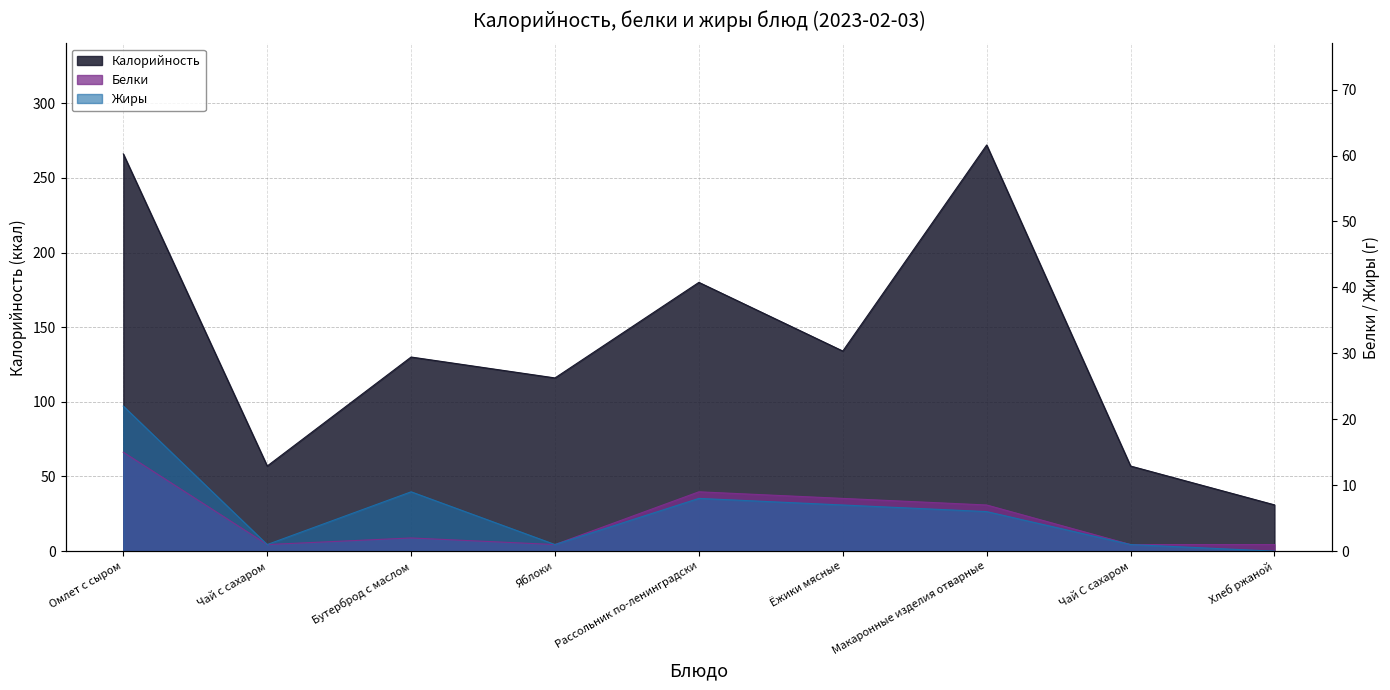

What position from the left is Омлет с сыром?

1